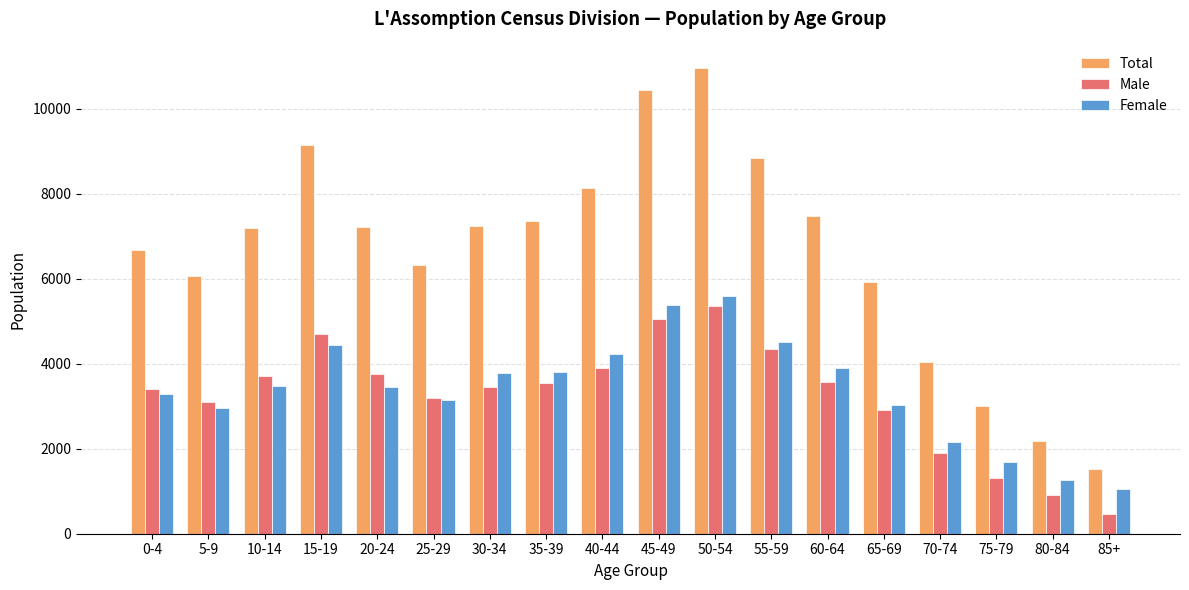

What is the value of the Total bar at the 3rd from the left?

7205